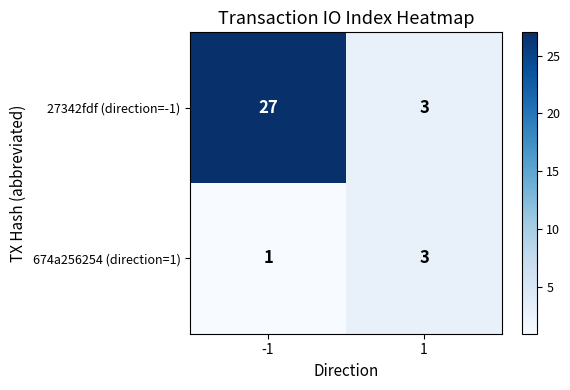

Reading left to right, list all the values displayed in this chart.

27342fdf (direction=-1): -1=27	1=3
674a256254 (direction=1): -1=1	1=3